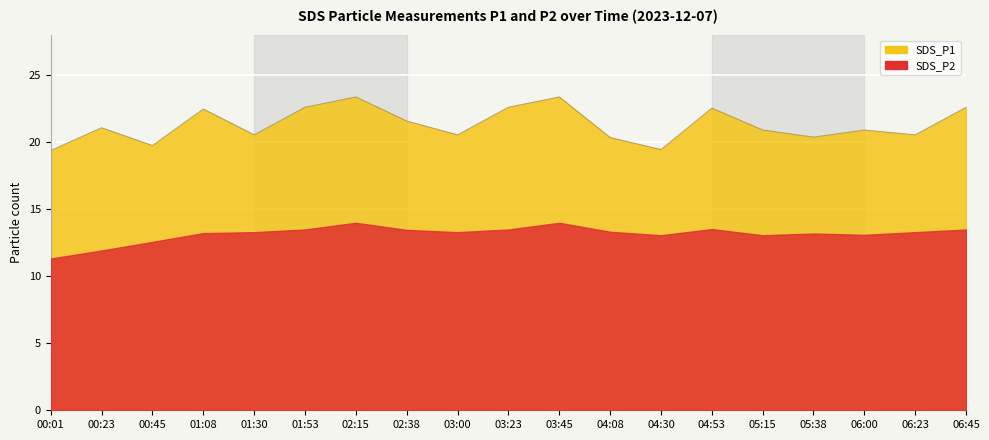

What is the smallest value displayed?

19.4